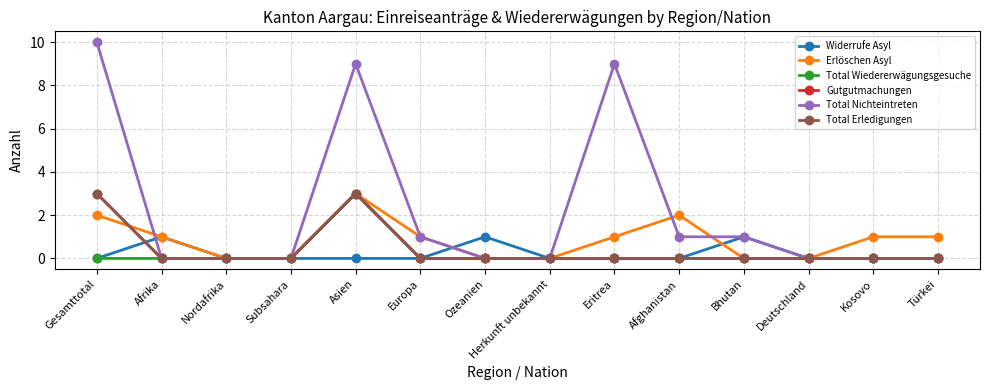

What is the approximate value of Erlöschen Asyl at Eritrea?

1